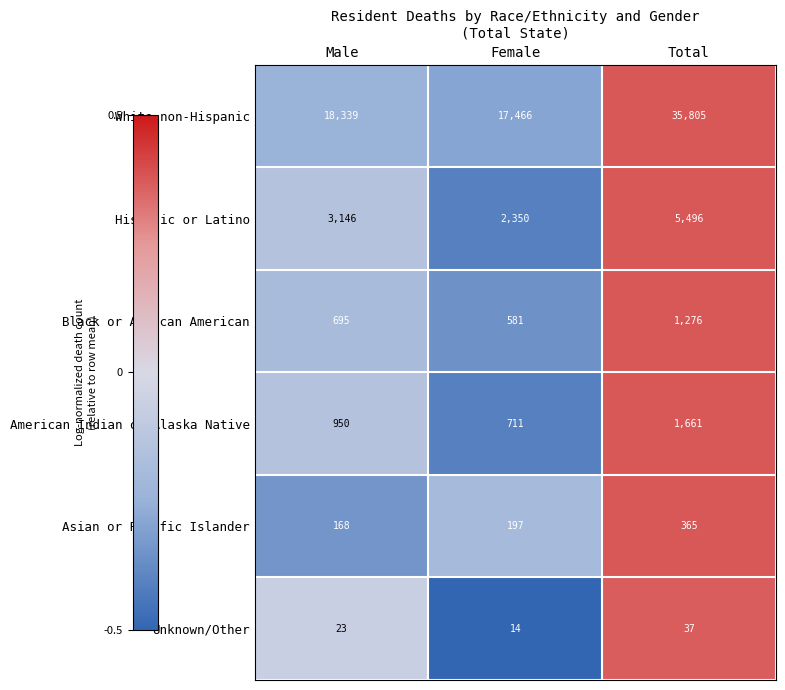

What is the spread (max minus min) of values at Male?

18316